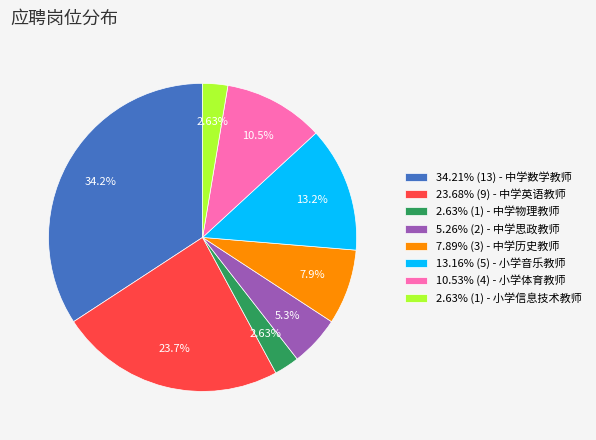

Combined, do 7.89% (3) - 中学历史教师 and 5.26% (2) - 中学思政教师 account for over 50%?

No